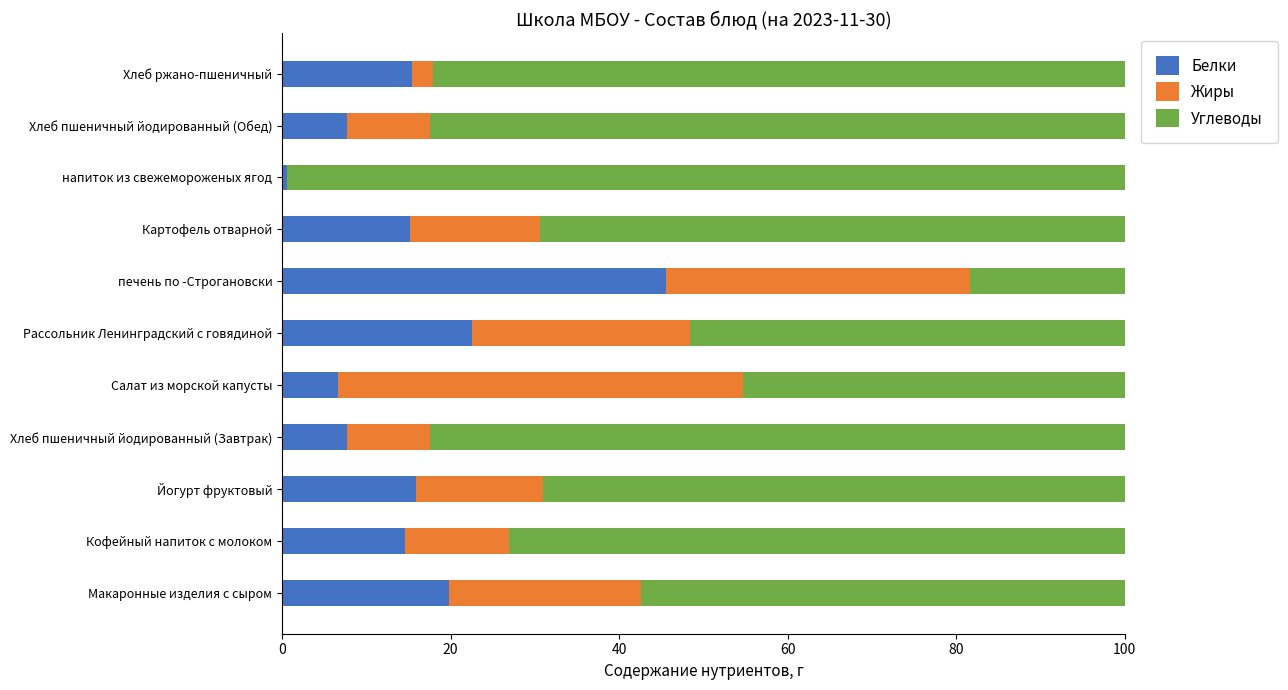

At which label does Белки reach its peak?

печень по -Строгановски